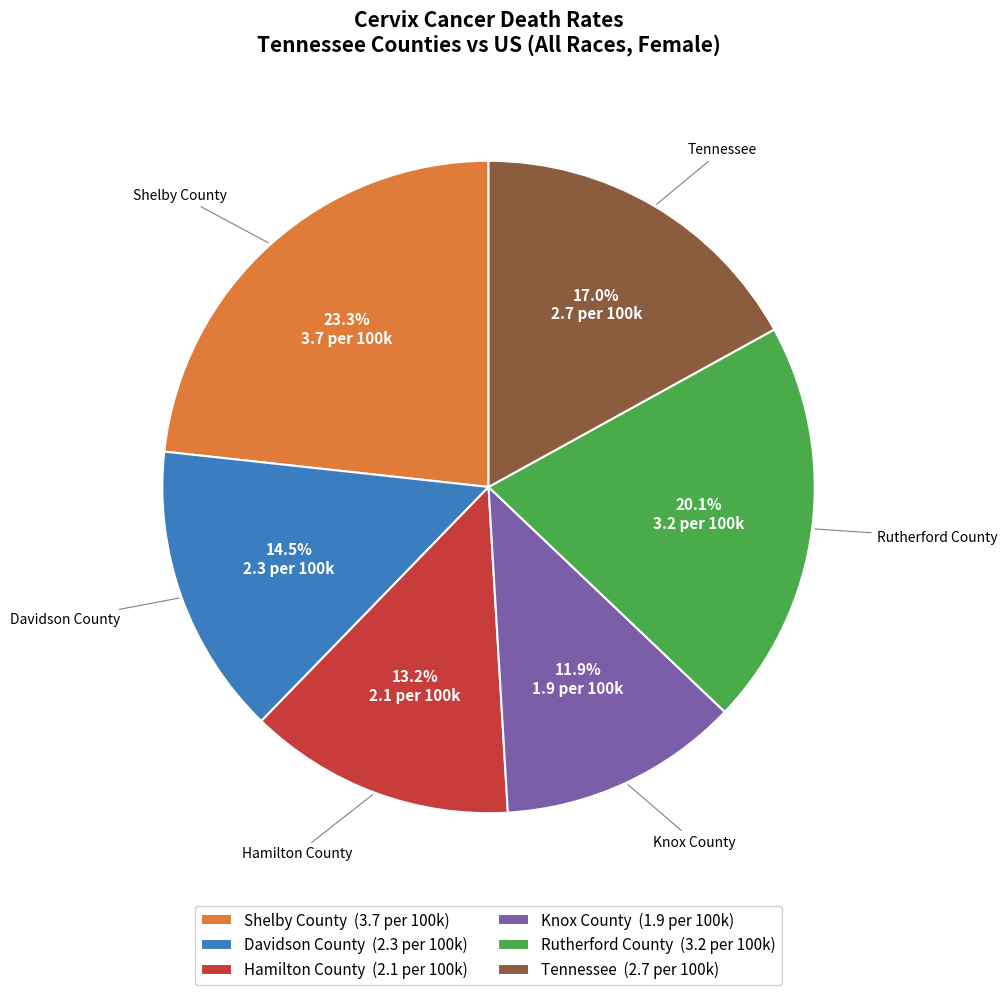

To the nearest percent, what is the average slice percentage?

17%